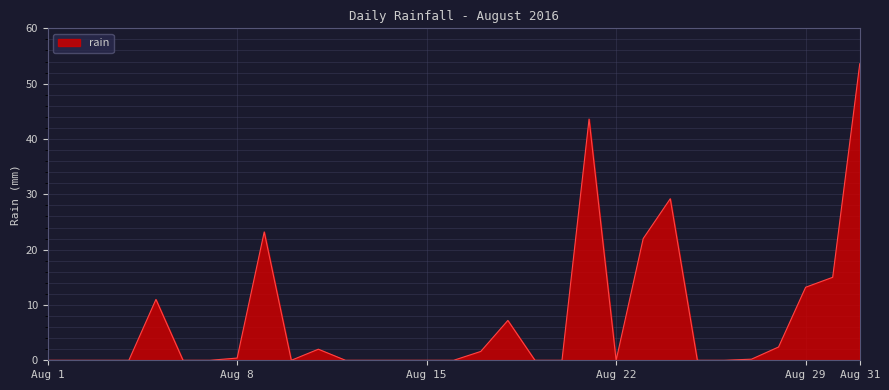

Is this an area chart (filled region under the line)?

Yes